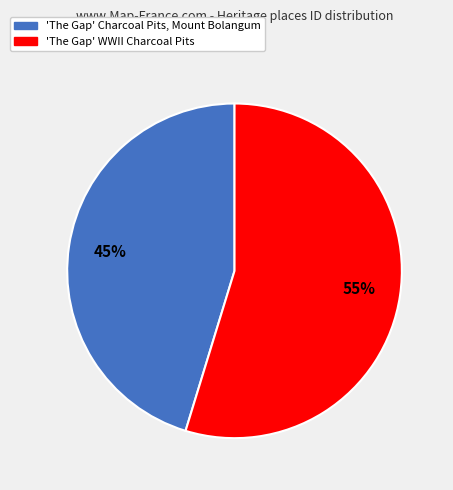

Is the sum of 'The Gap' Charcoal Pits, Mount Bolangum and 'The Gap' WWII Charcoal Pits greater than half?

Yes